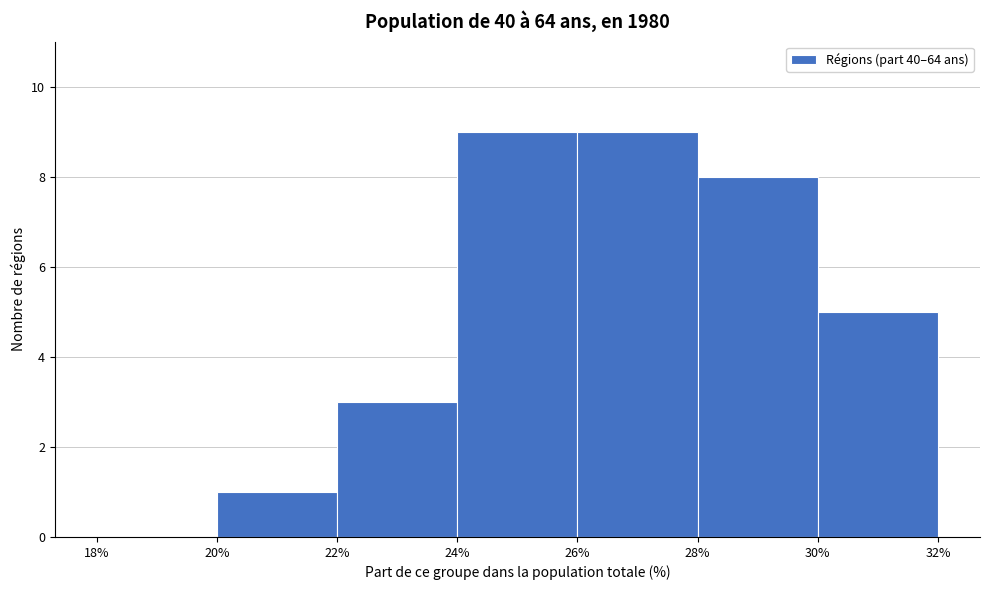

How tall is the bar that spans 26% to 28% on the x-axis? The values are not printed on the chart, so give them approximately, as read against the axis.

9